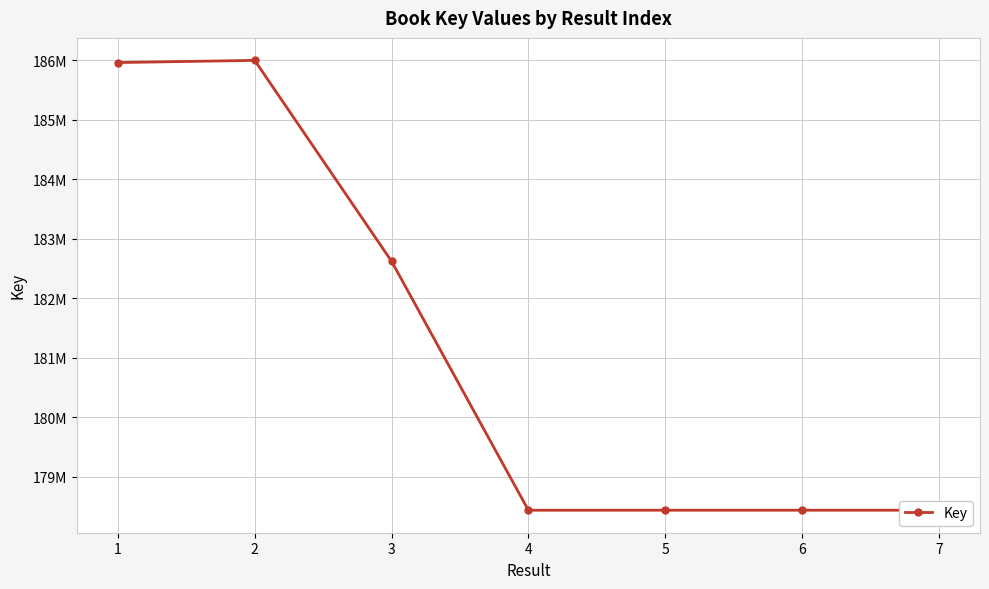

What is the greatest value displayed?

185996944